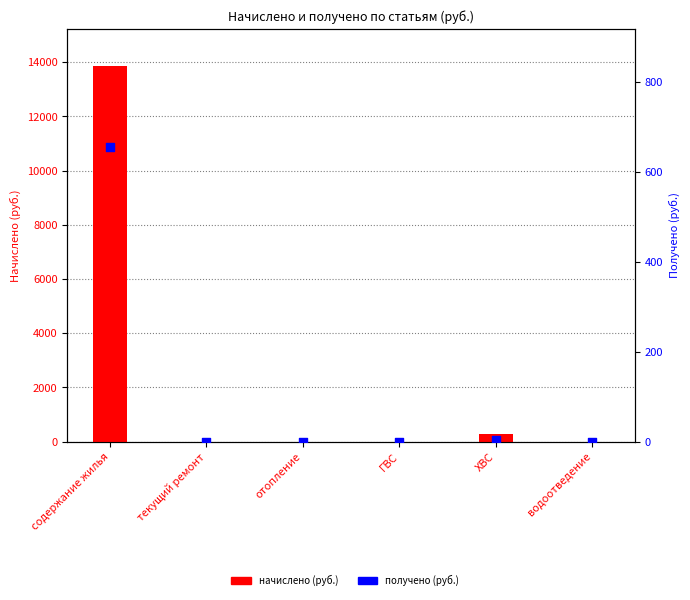

Which series contains the highest Y value?

начислено (руб.)